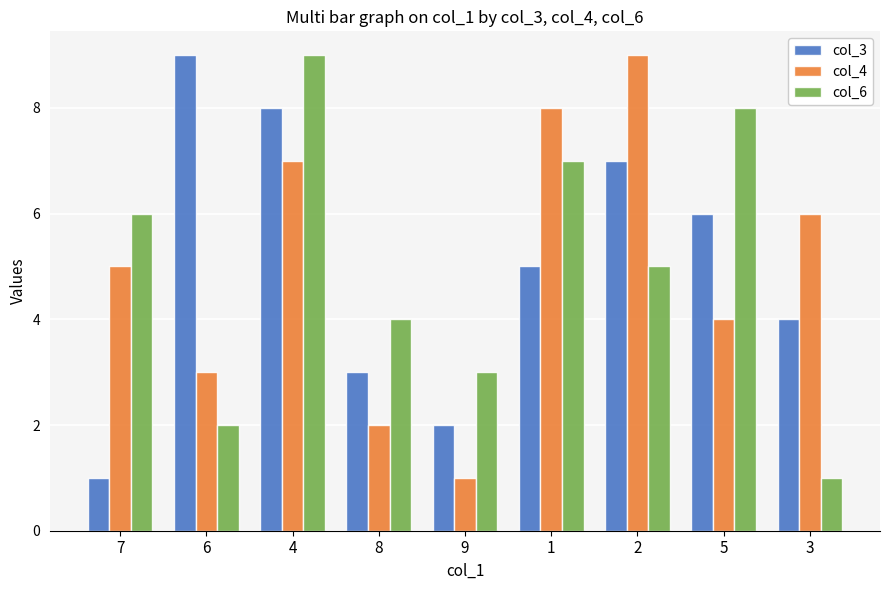

What is the sum of the col_3 values at 8 and 4?

11